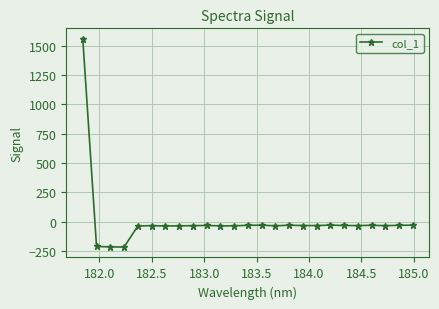

What is the difference between the second highest and minimum values?

186.9